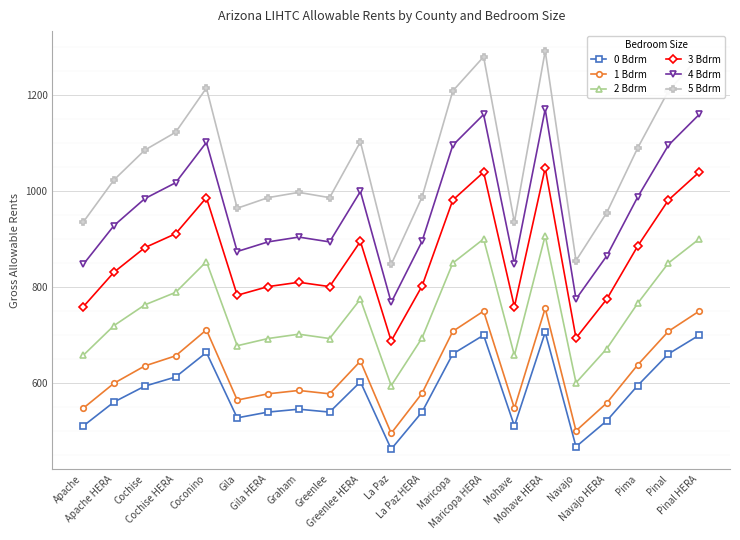

How many lines are shown in the chart?

6